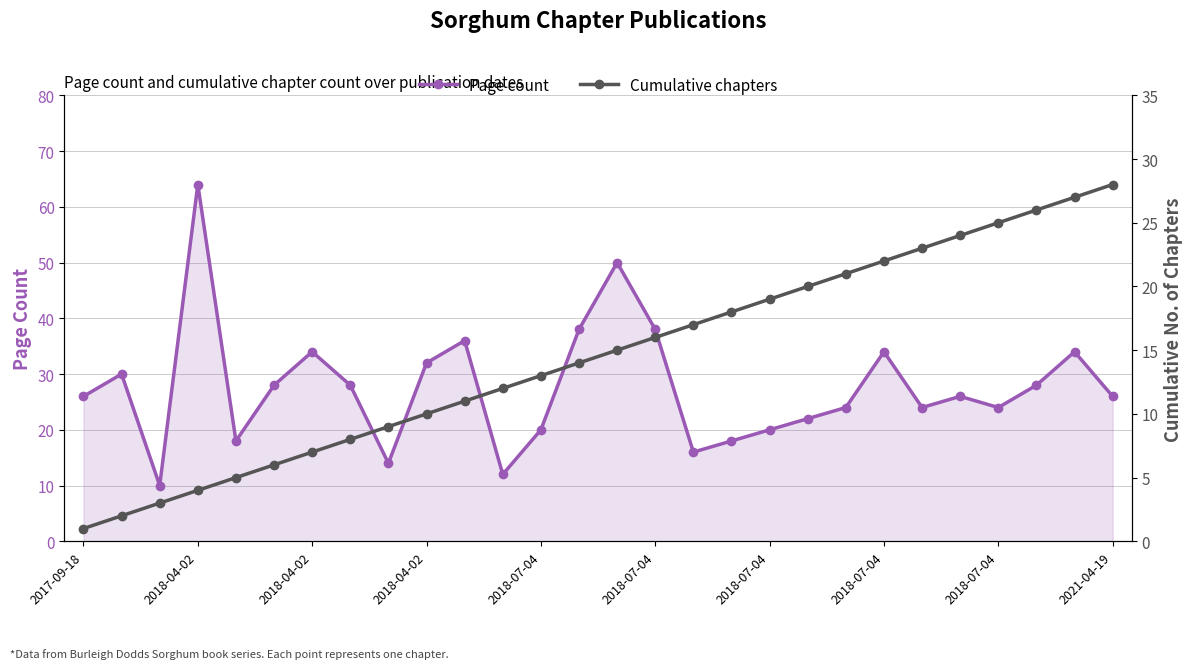

What are all the series names shown in the legend?

Page count, Cumulative chapters